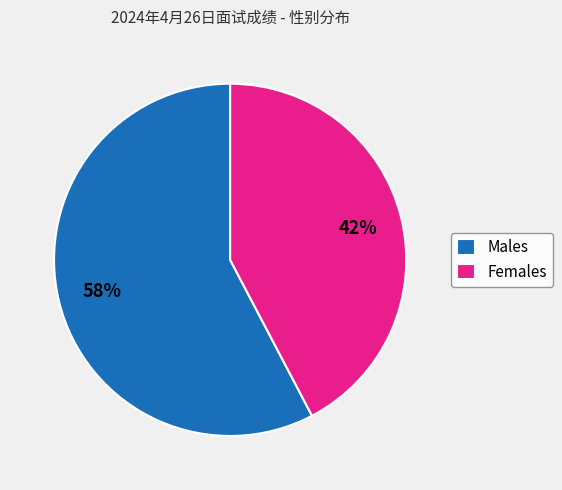

Rank the categories by value from lowest to highest.

Females, Males